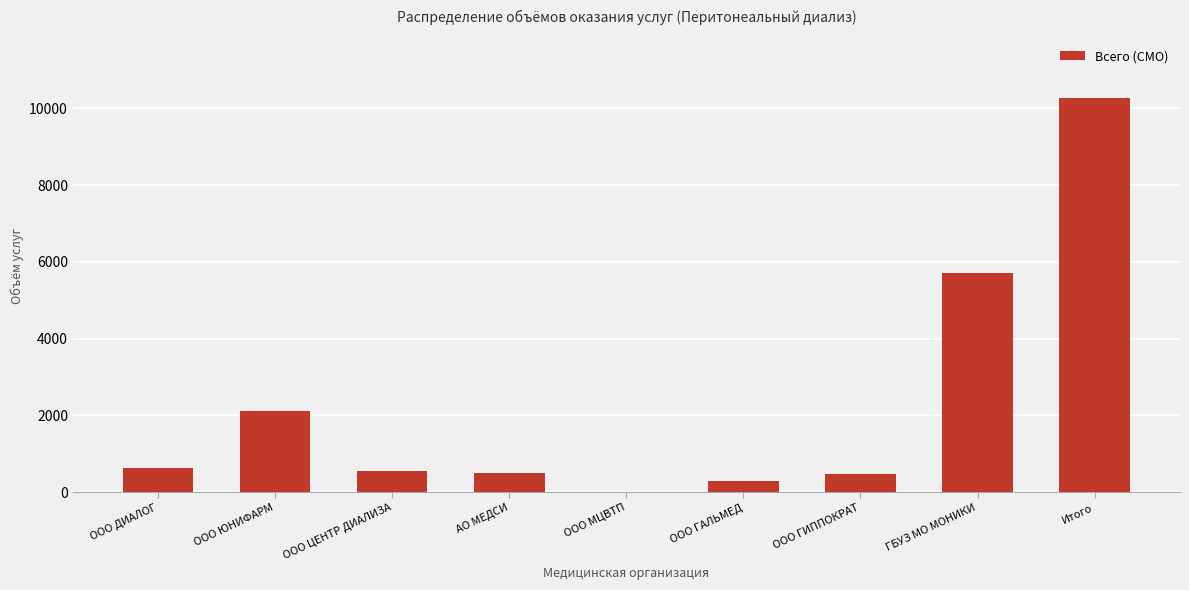

What is the ratio of the value at ООО ЮНИФАРМ to the value at ООО ДИАЛОГ?

3.3